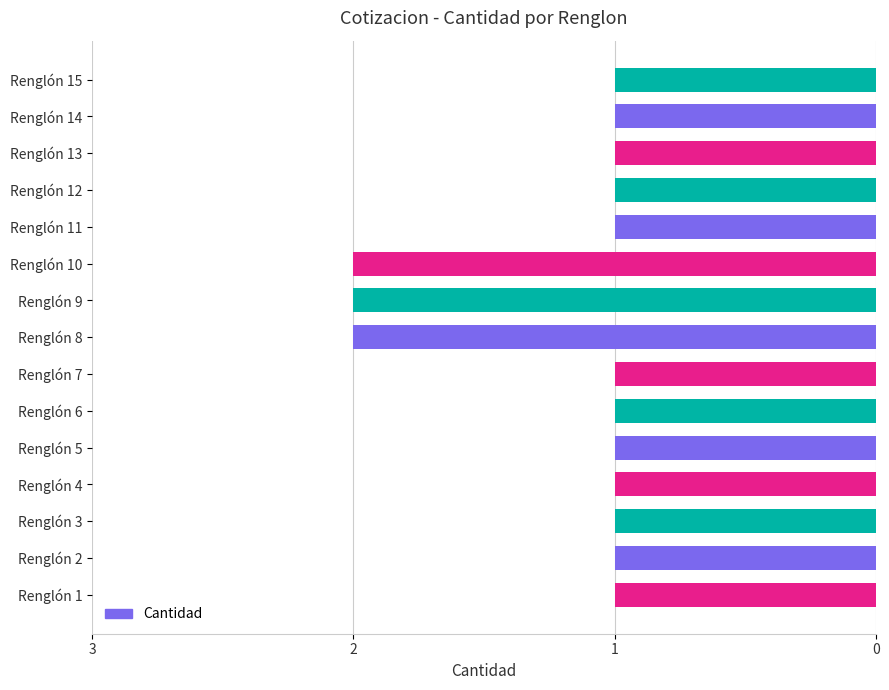

What is the maximum value shown in the chart?

2